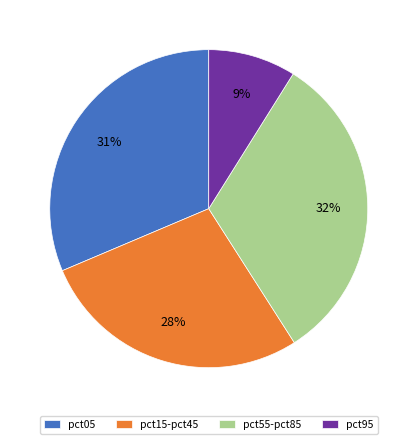

Does pct55-pct85 account for over 50% of the chart?

No